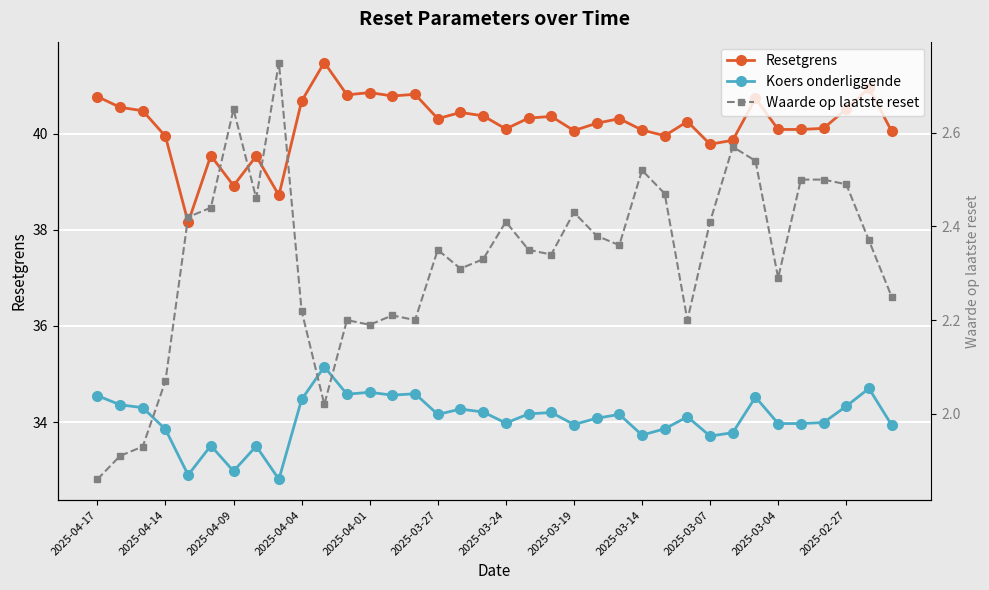

How many interior local peaks does the Koers onderliggende series have?

11